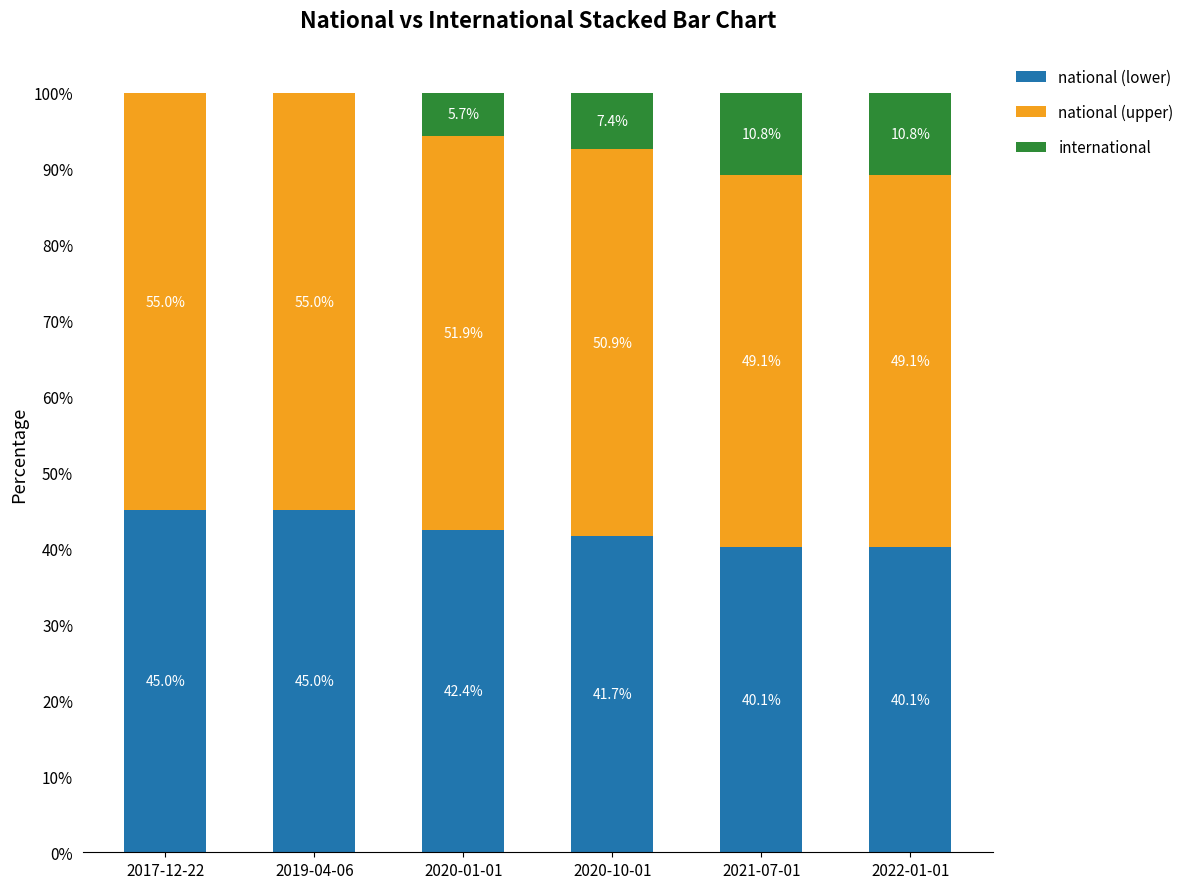

What is the total value across all series at 2022-01-01?

100.0